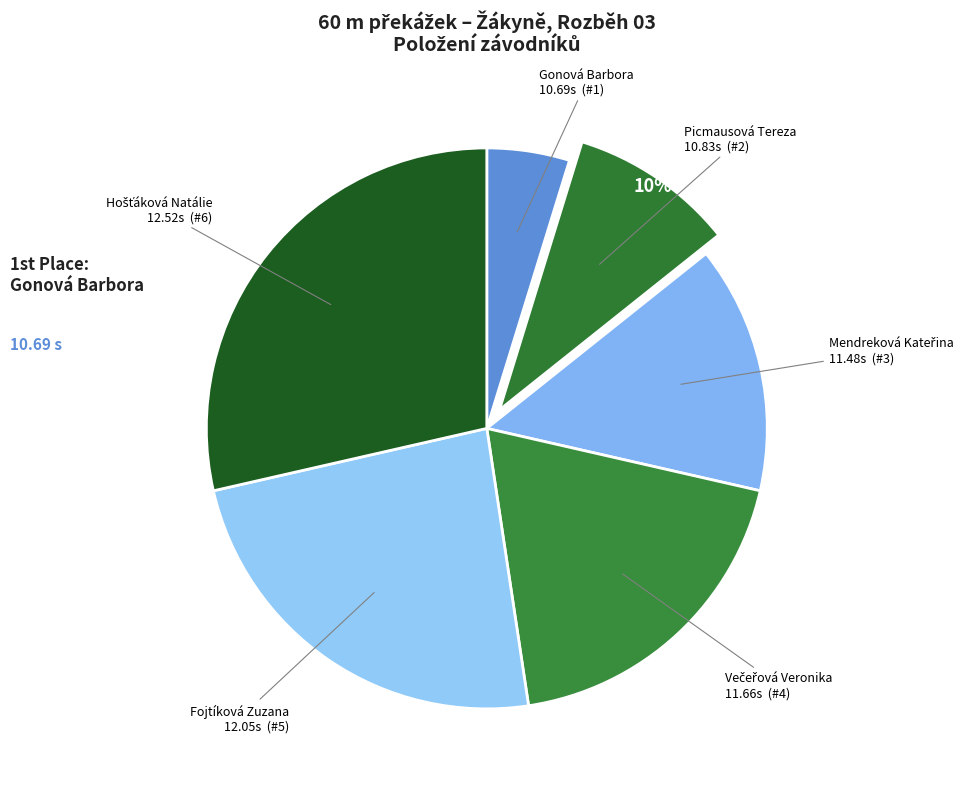

To the nearest percent, what is the average slice percentage?

17%